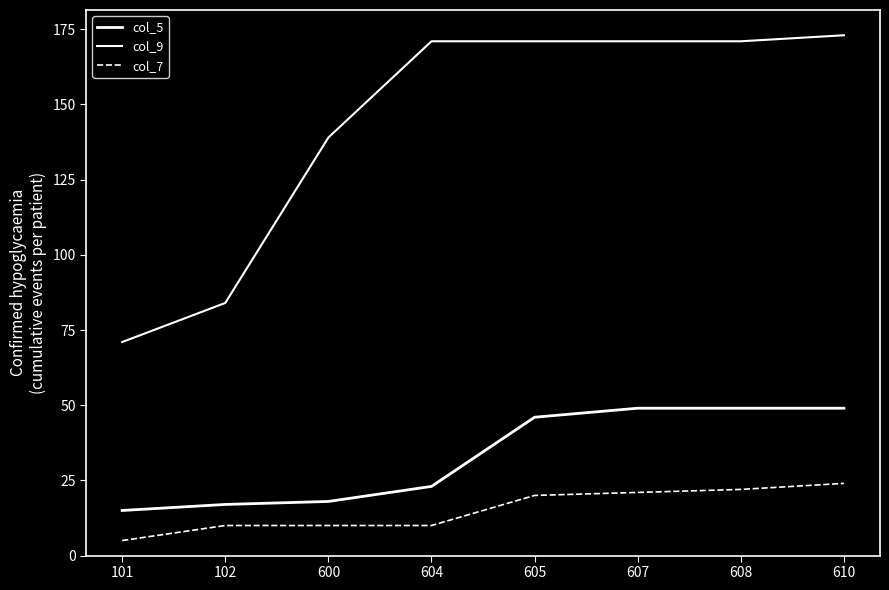

How many lines are shown in the chart?

3